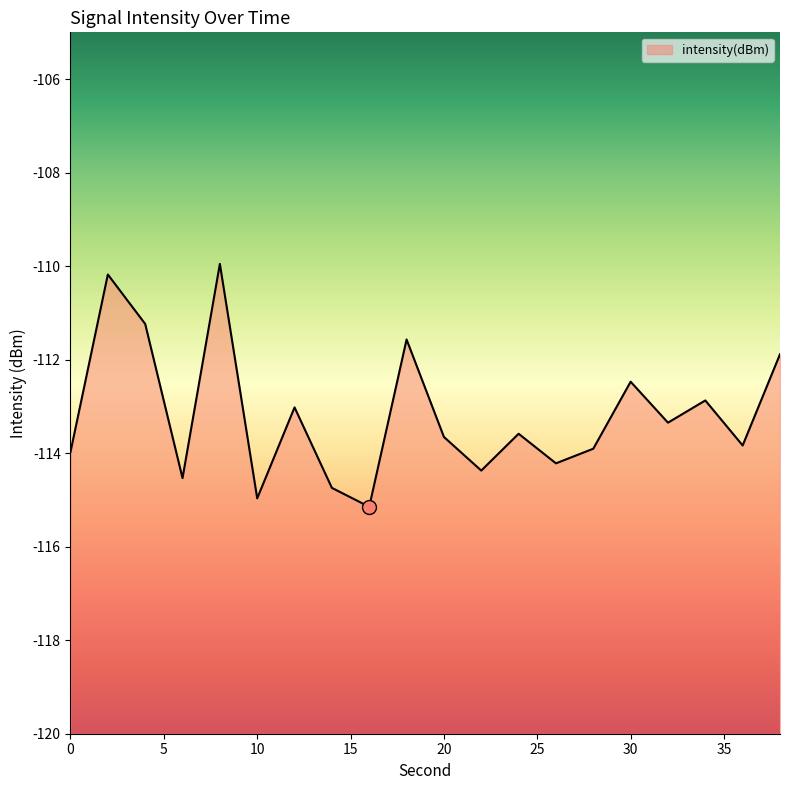

At which label is the value closest to -112?

38